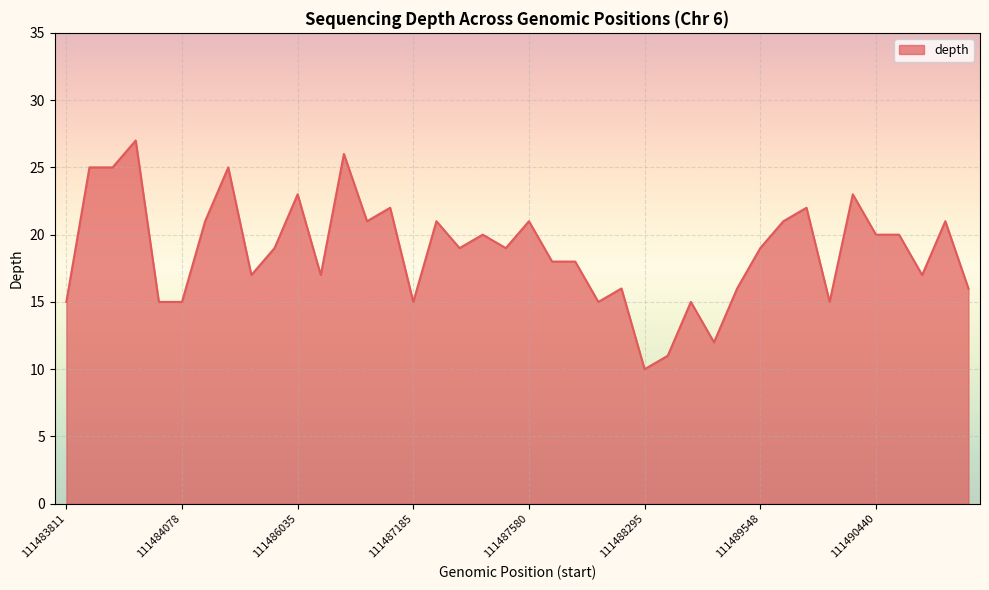

What is the difference between the maximum and minimum values?

17